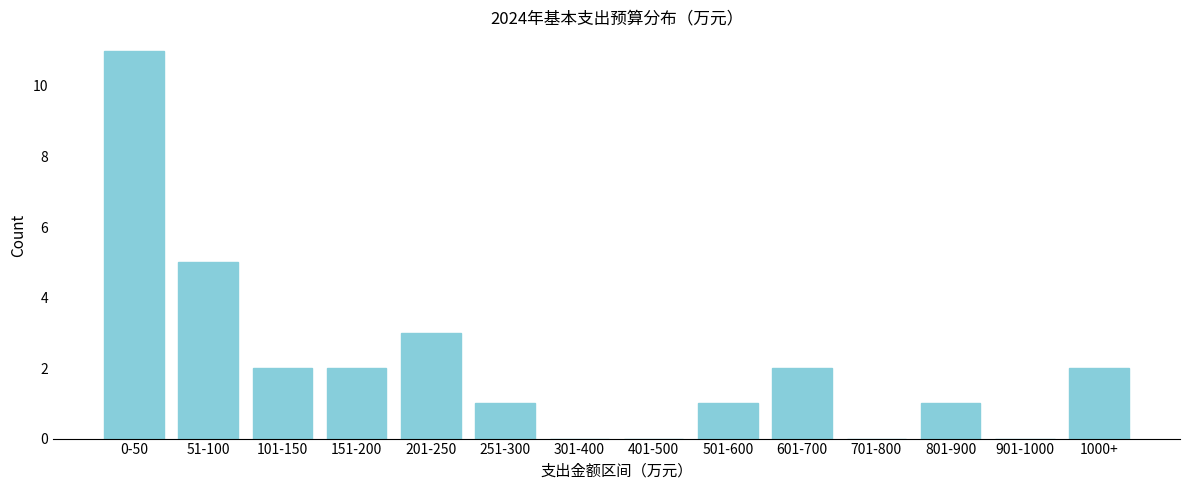

Reading left to right, extract all data points from this chart.

0-50=11	51-100=5	101-150=2	151-200=2	201-250=3	251-300=1	301-400=0	401-500=0	501-600=1	601-700=2	701-800=0	801-900=1	901-1000=0	1000+=2